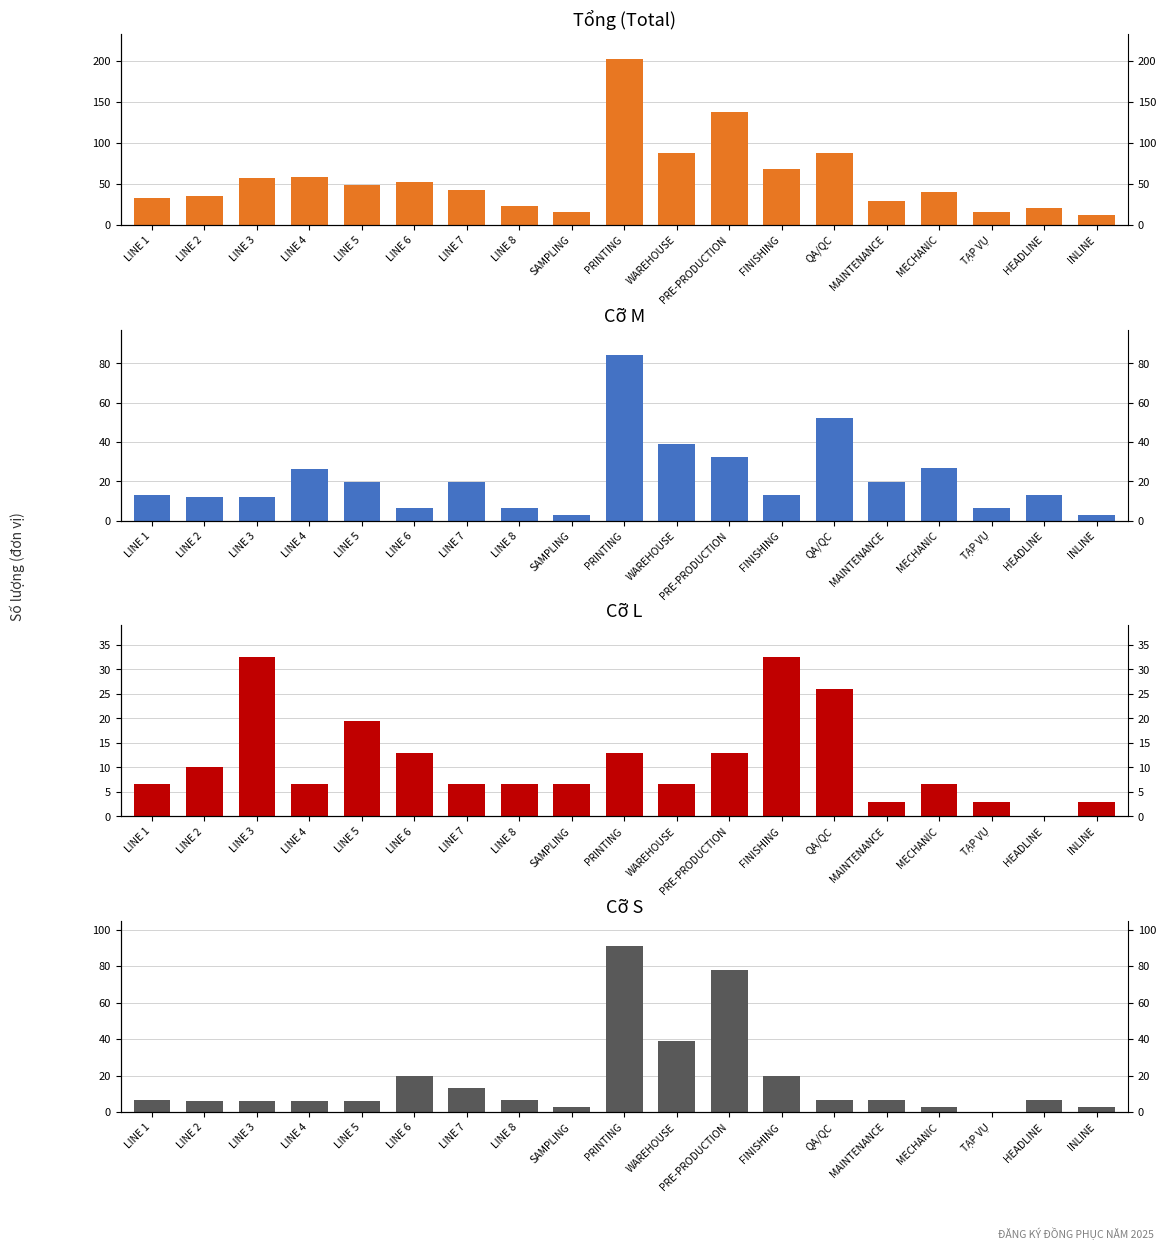

What is the total value across all series at LINE 7?

81.0